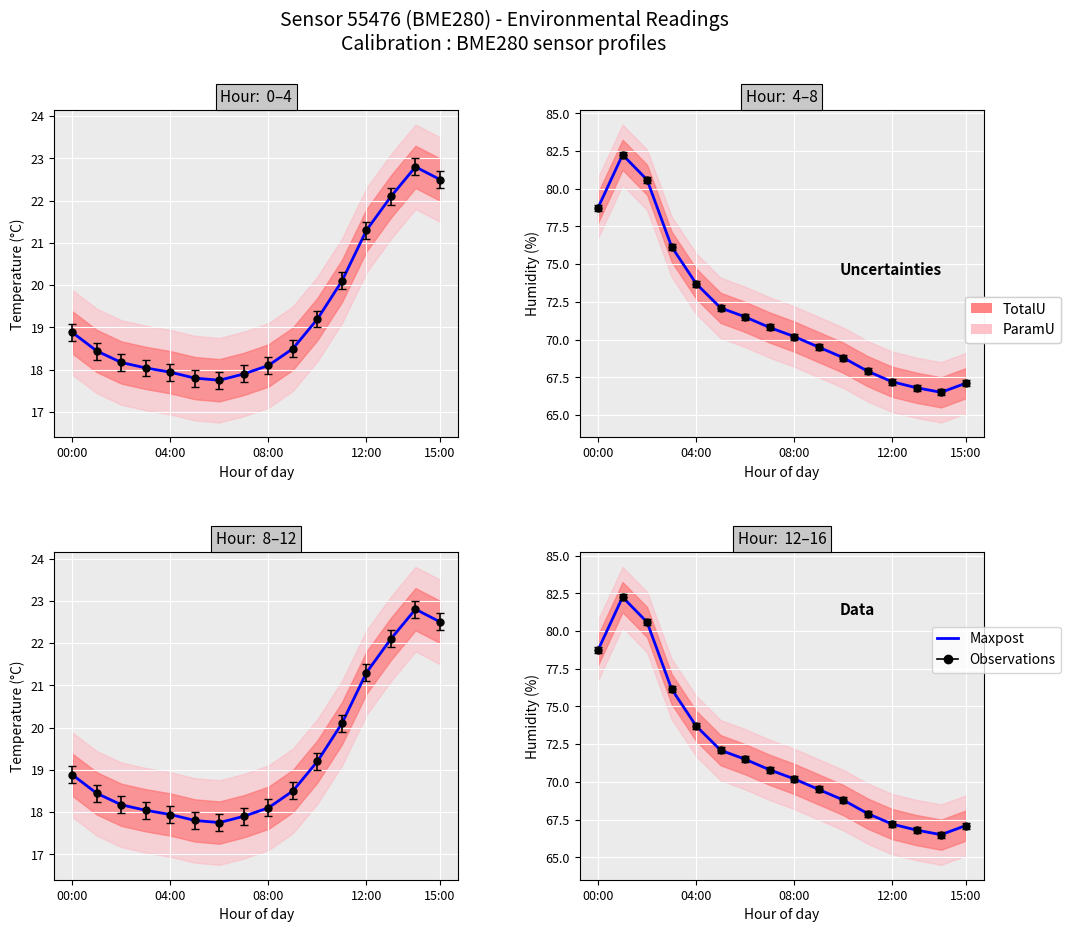

Which has a higher value, 04:00 or 14?

04:00